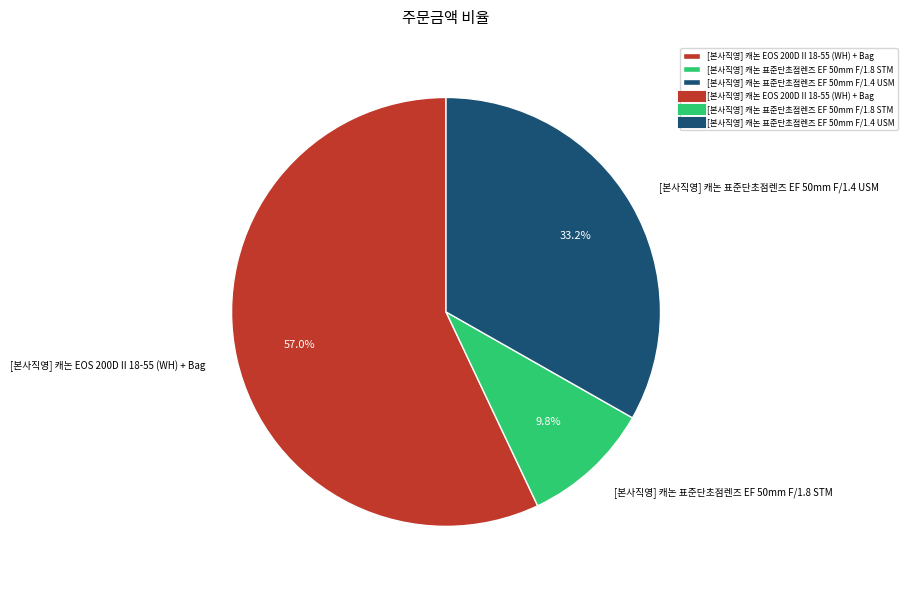

How many slices are in this pie chart?

3